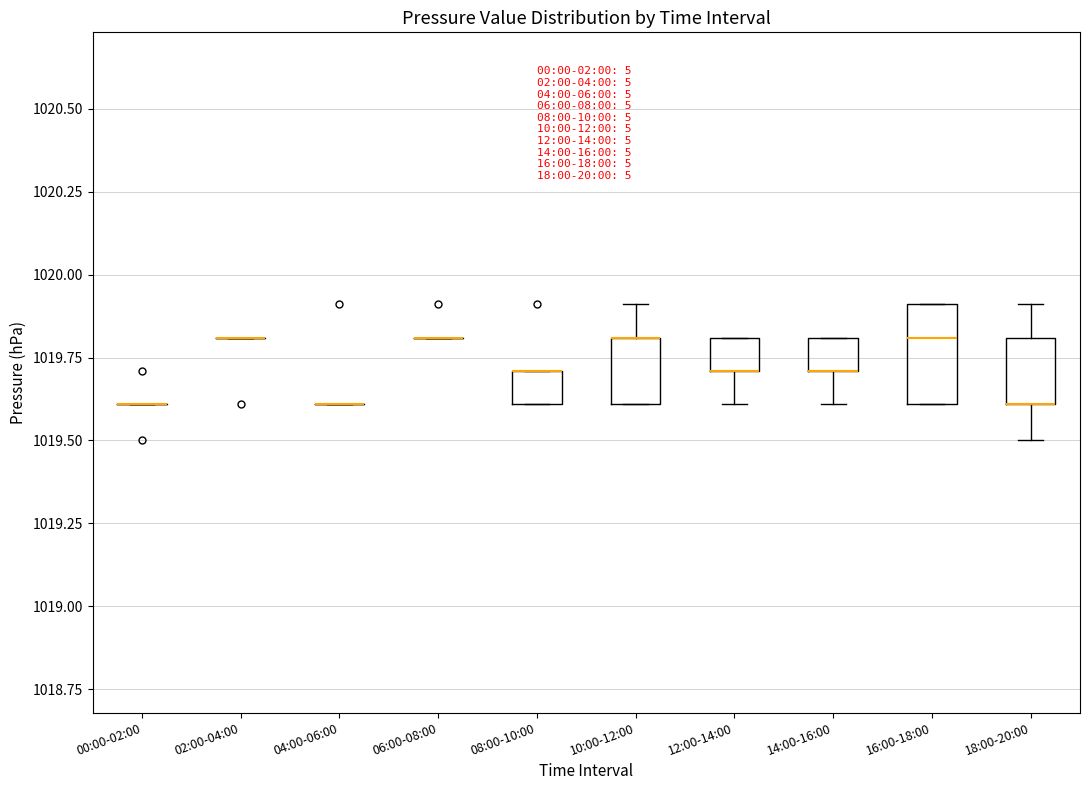

Comparing the boxes themselves (not the whiskers), which one is the tallest?

16:00-18:00